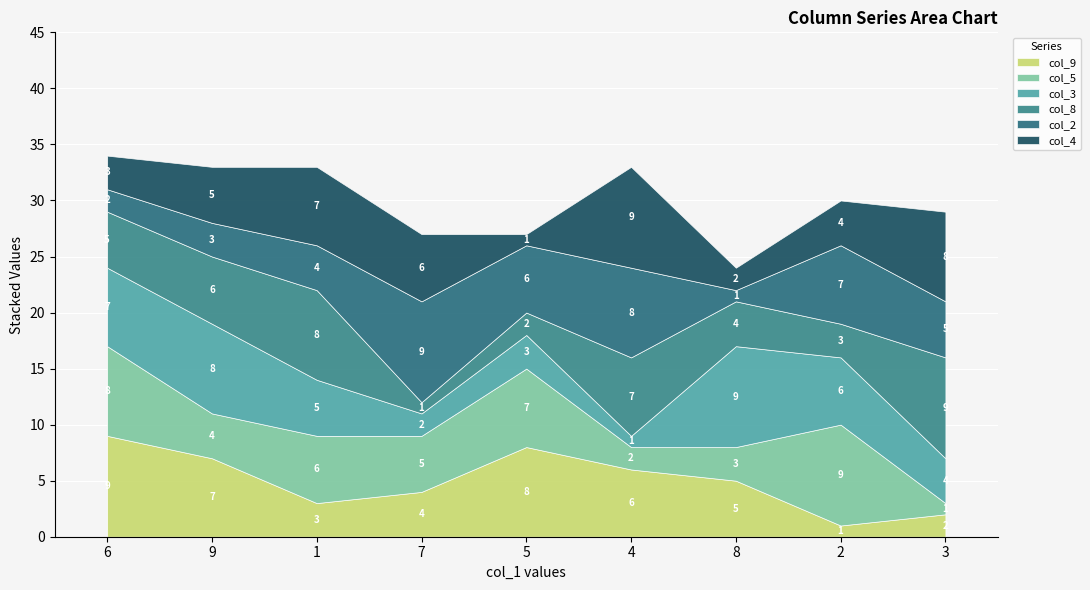

Between which two adjacent categories do col_3 and col_5 first intersect?

6 and 9